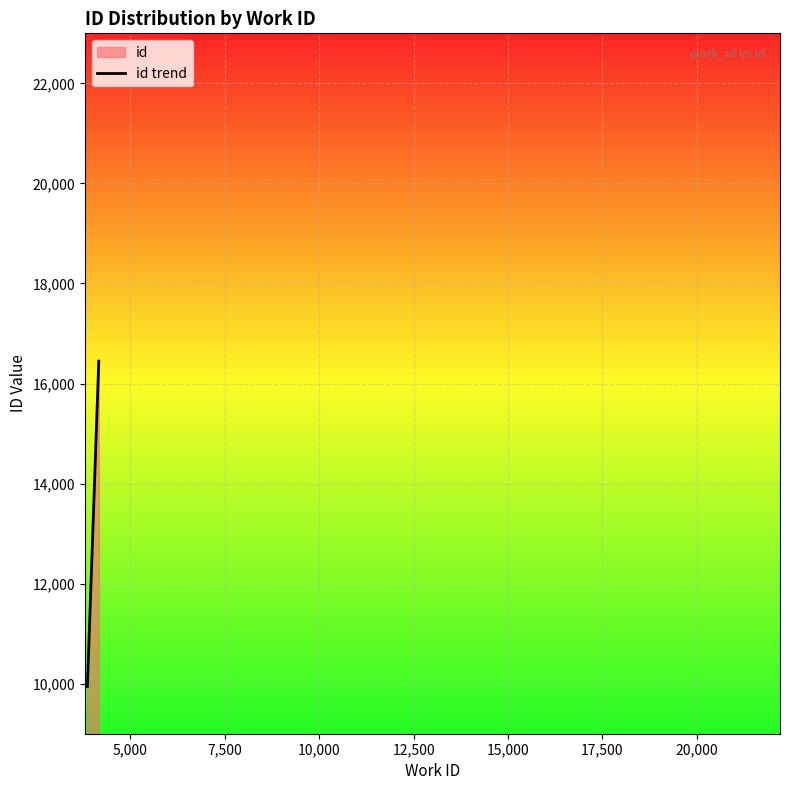

What is the greatest value displayed?

16447.5